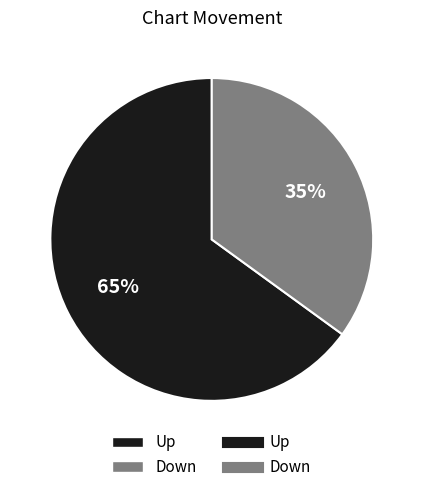

Is there any slice that represents more than half of the pie?

Yes